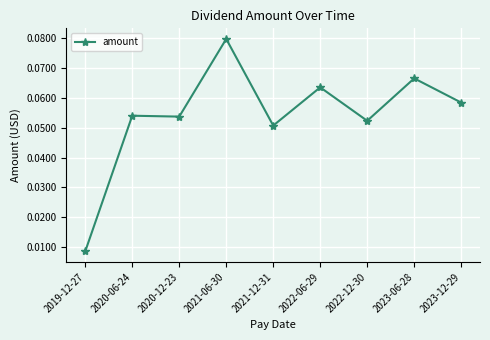

Between 2020-06-24 and 2022-12-30, which is larger?

2020-06-24